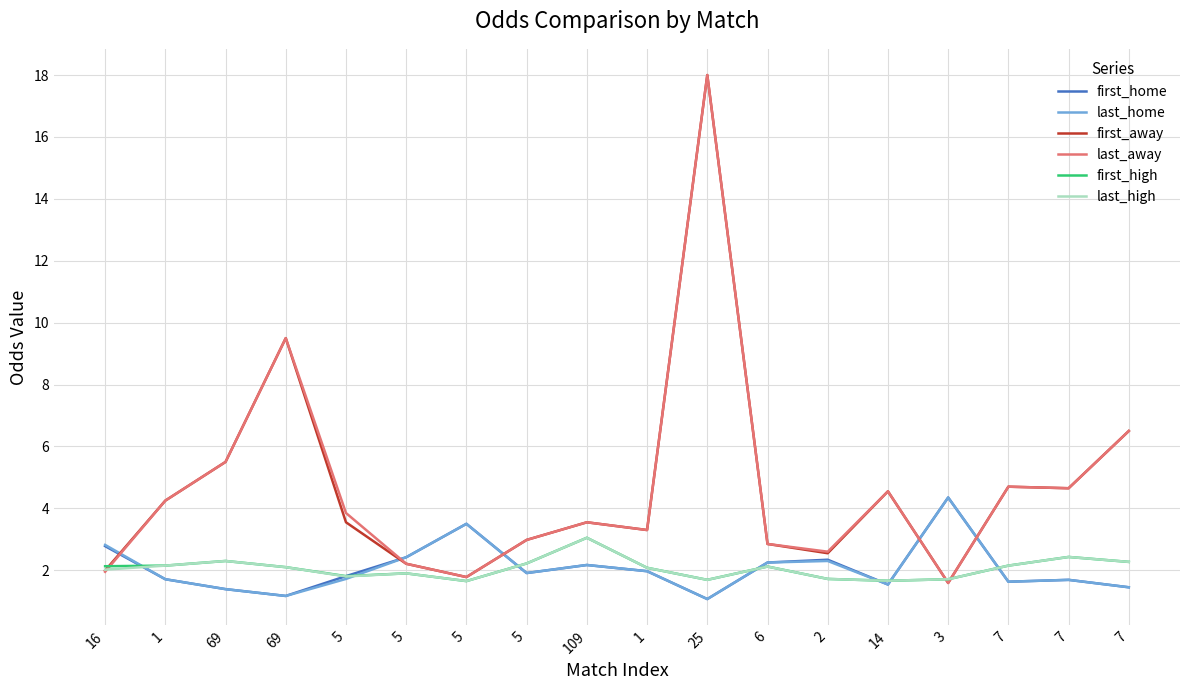

How many lines are shown in the chart?

6